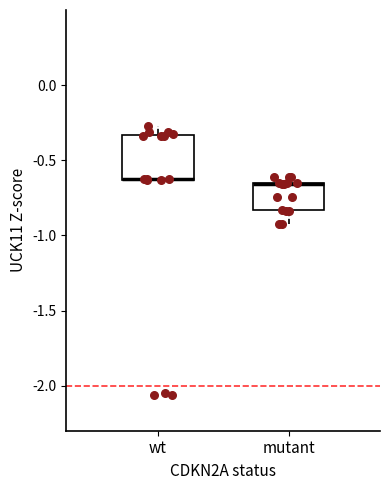

Reading left to right, read every box against the y-axis: the position of its median line, the range the box covers, and the ends of its whiskers. The values are not printed on the chart, so give them approximately, as read against the axis.

wt: median -0.60 (drawn on the box's lower edge), box -0.65 to -0.35, whiskers -0.65 to -0.25
mutant: median -0.65 (drawn on the box's upper edge), box -0.85 to -0.65, whiskers -0.95 to -0.60